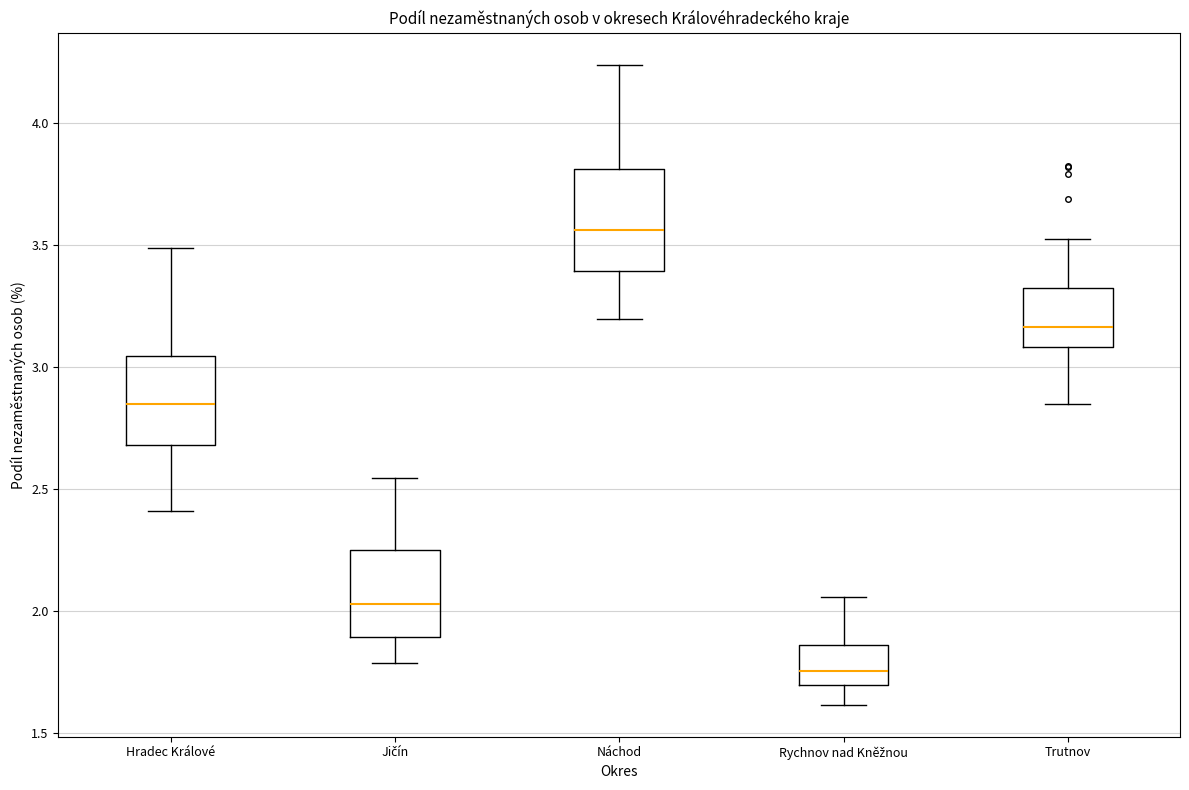

Which box is the tallest, from its lower edge to its upper edge?

Náchod